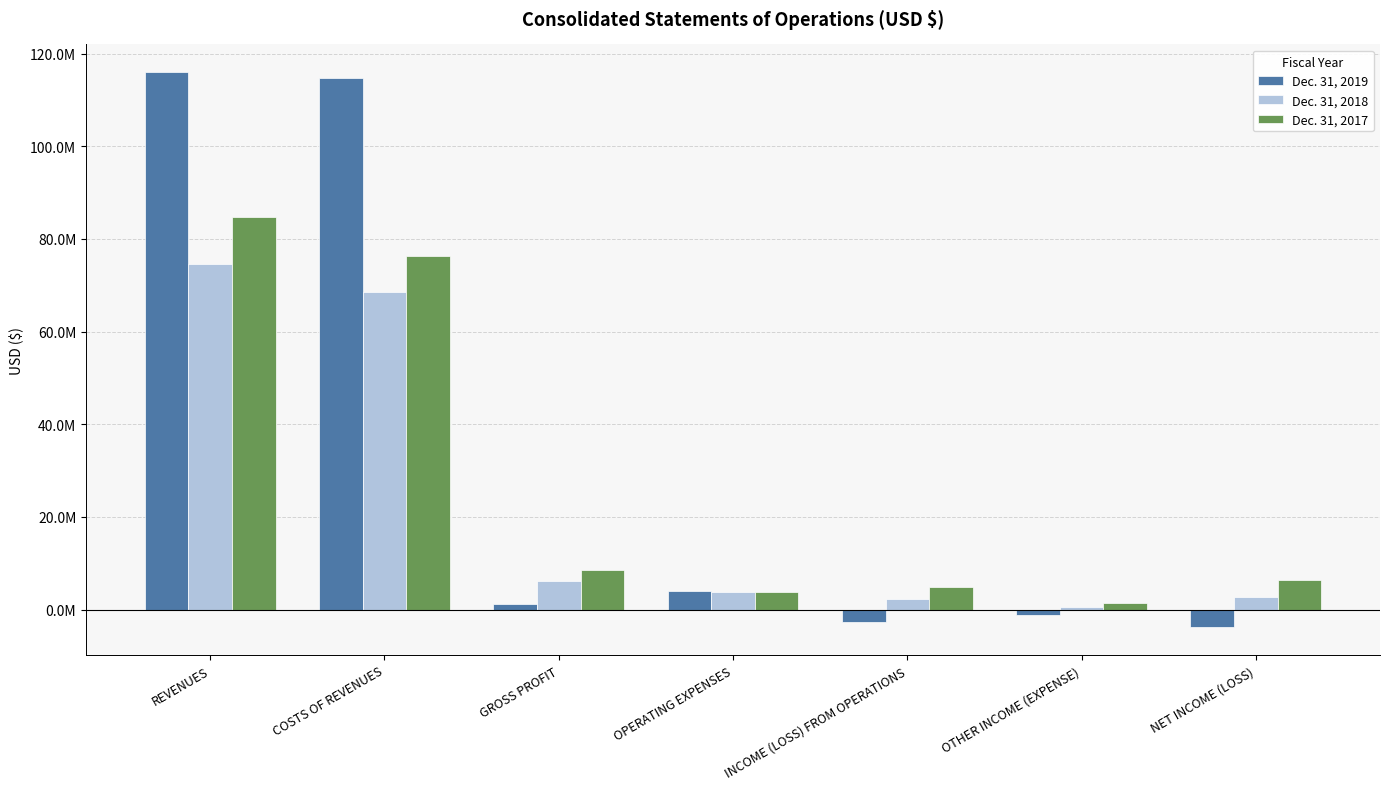

What are all the series names shown in the legend?

Dec. 31, 2019, Dec. 31, 2018, Dec. 31, 2017